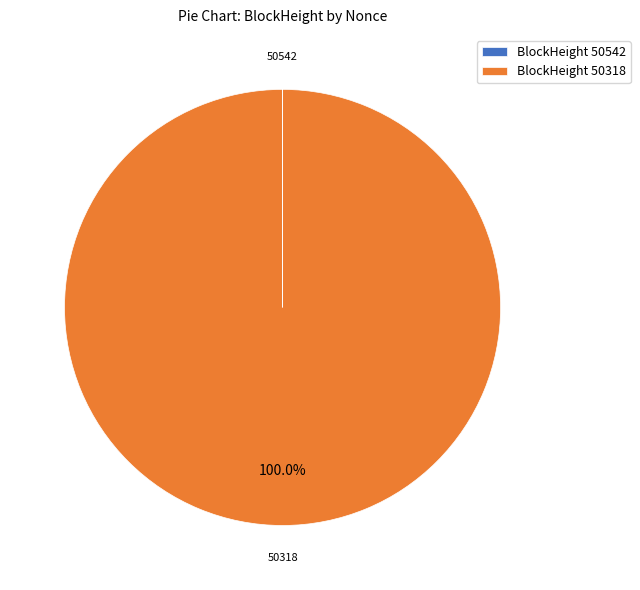

What is the majority slice?

50318